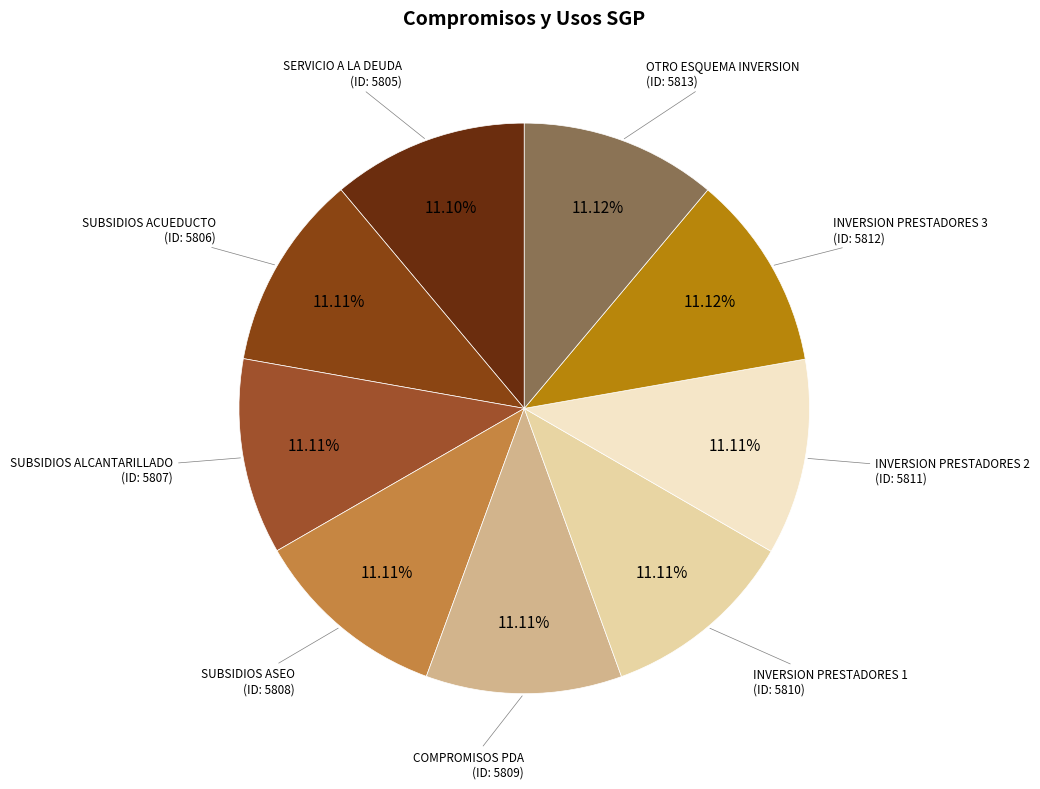

How many segments does this pie chart have?

9